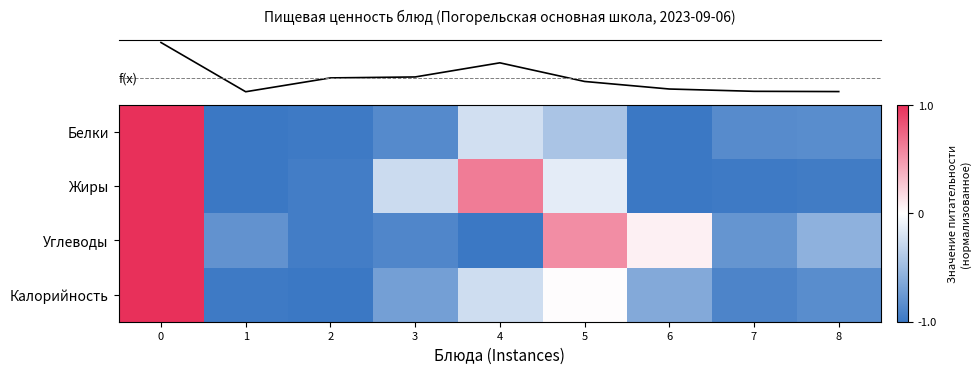

At how many categories does at least one series exceed 0?

4